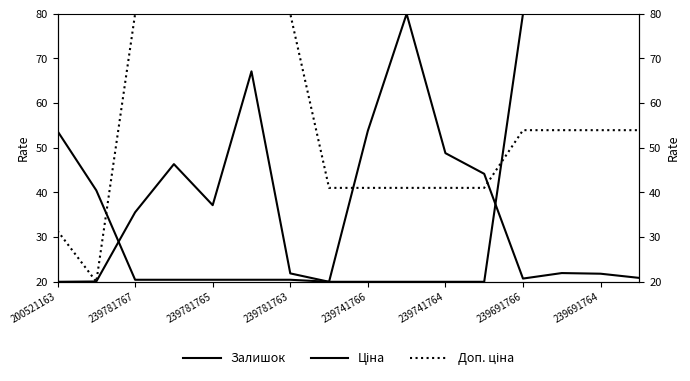

What is the average value of the Ціна series?

38.5